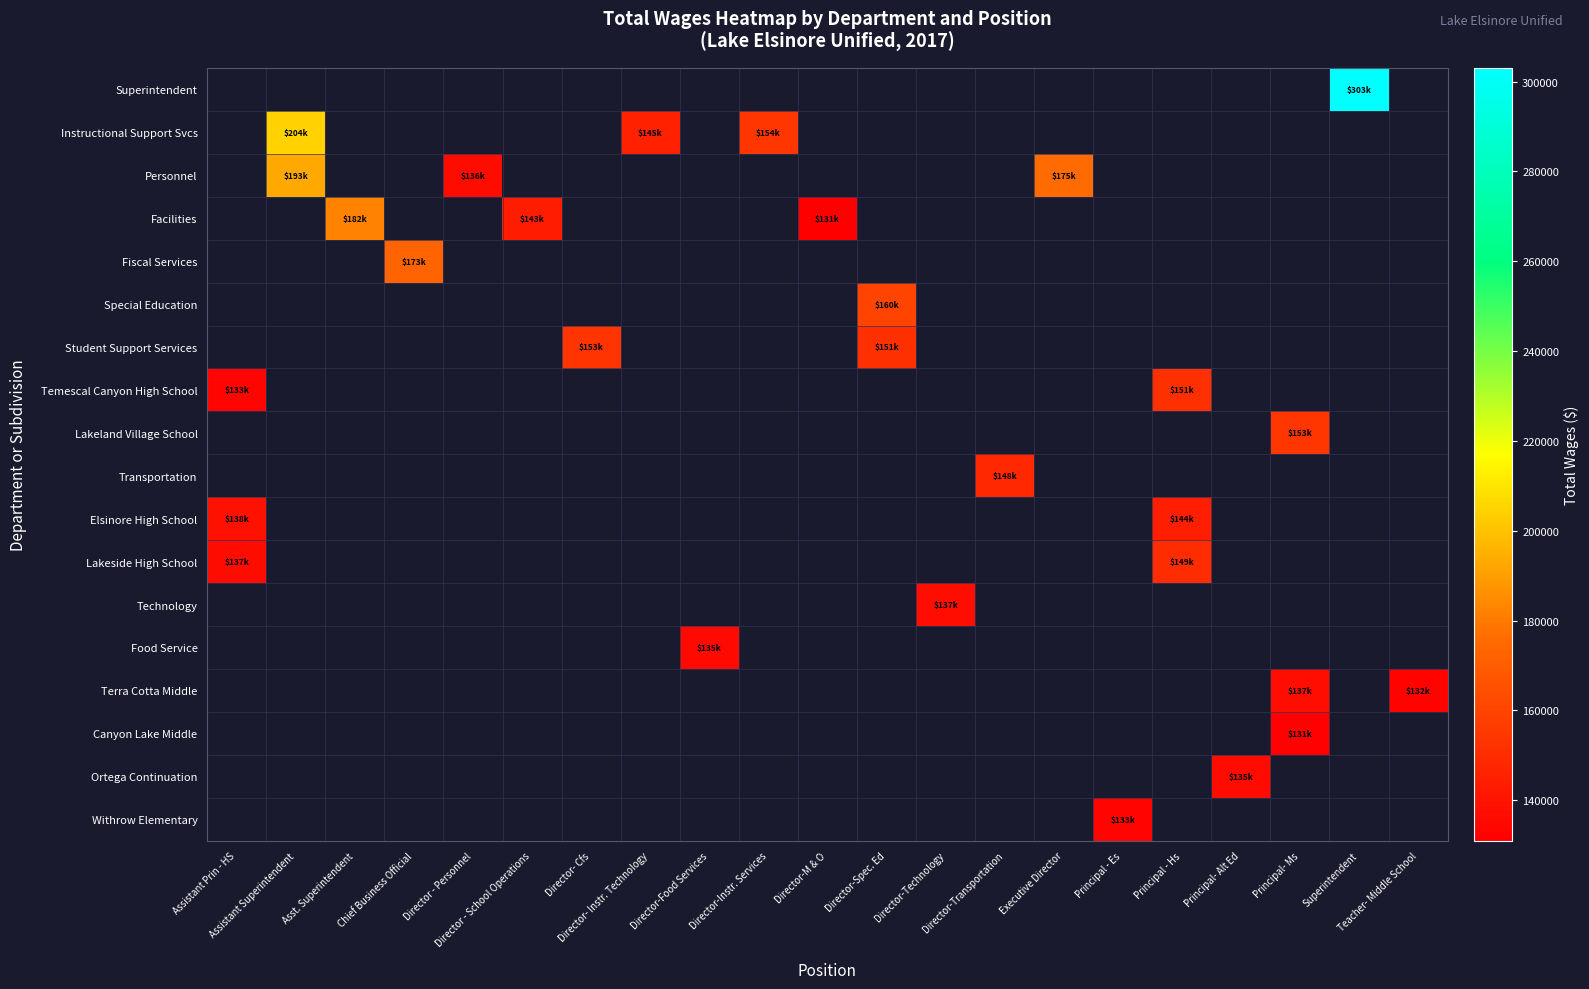

Which has a higher value, Director - Personnel or Director-Instr. Services?

Director-Instr. Services